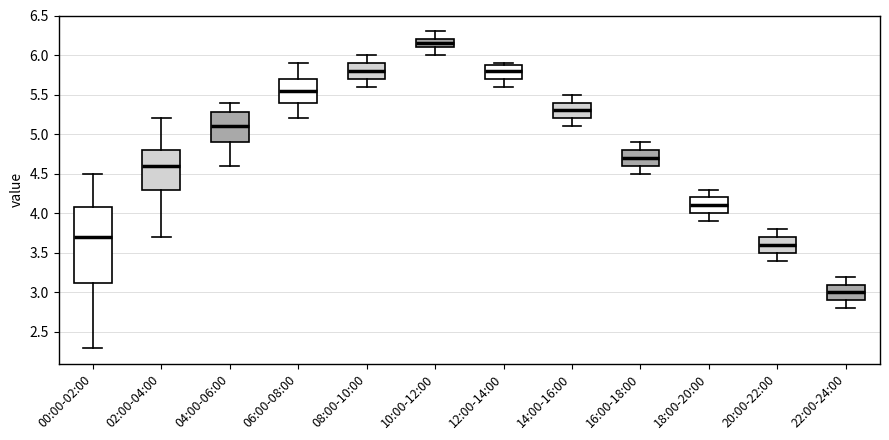

Reading left to right, read every box against the y-axis: the position of its median line, the range the box covers, and the ends of its whiskers. The values are not printed on the chart, so give them approximately, as read against the axis.

00:00-02:00: median 3.70, box 3.15 to 4.10, whiskers 2.30 to 4.50
02:00-04:00: median 4.60, box 4.30 to 4.80, whiskers 3.70 to 5.20
04:00-06:00: median 5.10, box 4.90 to 5.30, whiskers 4.60 to 5.40
06:00-08:00: median 5.55, box 5.40 to 5.70, whiskers 5.20 to 5.90
08:00-10:00: median 5.80, box 5.70 to 5.90, whiskers 5.60 to 6.00
10:00-12:00: median 6.15, box 6.10 to 6.20, whiskers 6.00 to 6.30
12:00-14:00: median 5.80, box 5.70 to 5.90, whiskers 5.60 to 5.90 (just above the box's upper edge)
14:00-16:00: median 5.30, box 5.20 to 5.40, whiskers 5.10 to 5.50
16:00-18:00: median 4.70, box 4.60 to 4.80, whiskers 4.50 to 4.90
18:00-20:00: median 4.10, box 4.00 to 4.20, whiskers 3.90 to 4.30
20:00-22:00: median 3.60, box 3.50 to 3.70, whiskers 3.40 to 3.80
22:00-24:00: median 3.00, box 2.90 to 3.10, whiskers 2.80 to 3.20